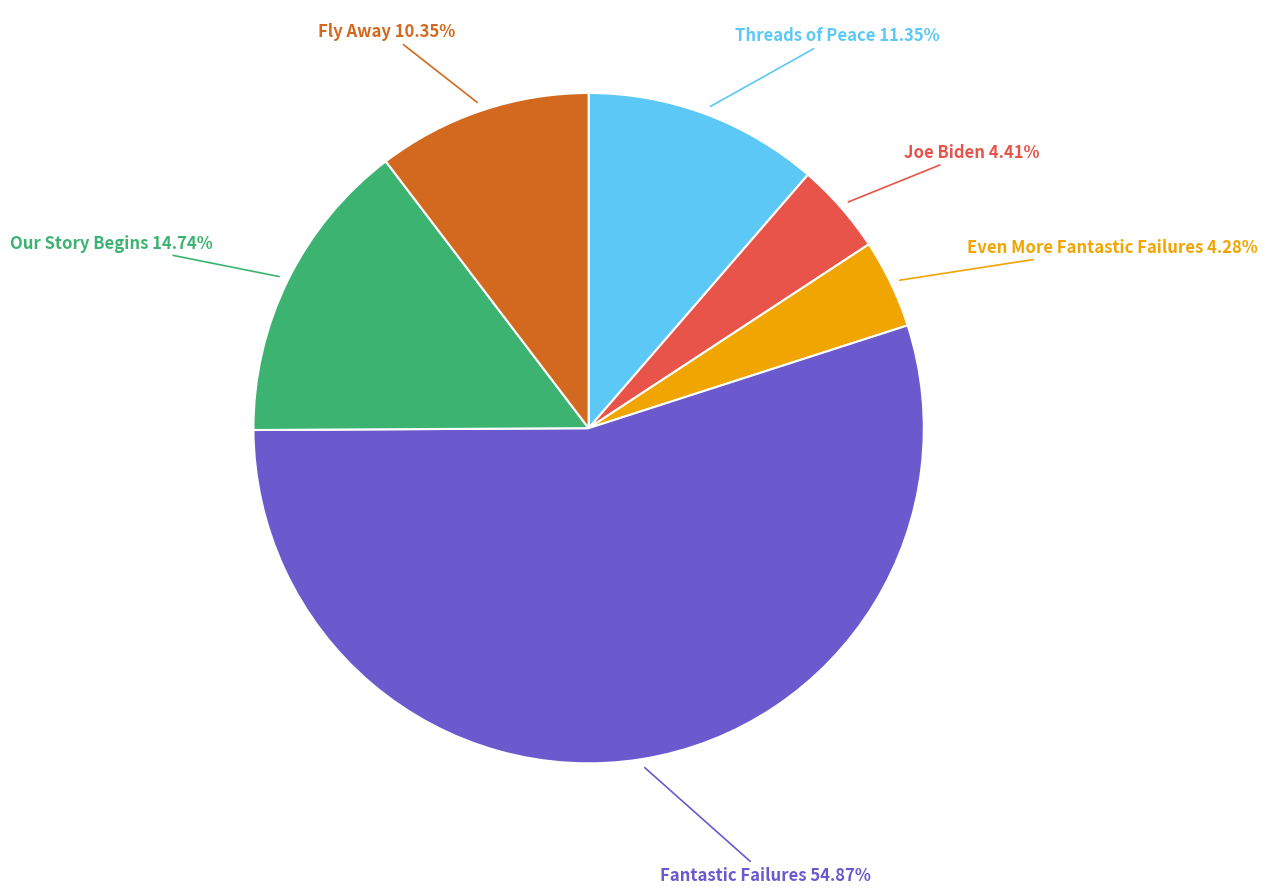

What percentage is NOT represented by Joe Biden?

95.6%